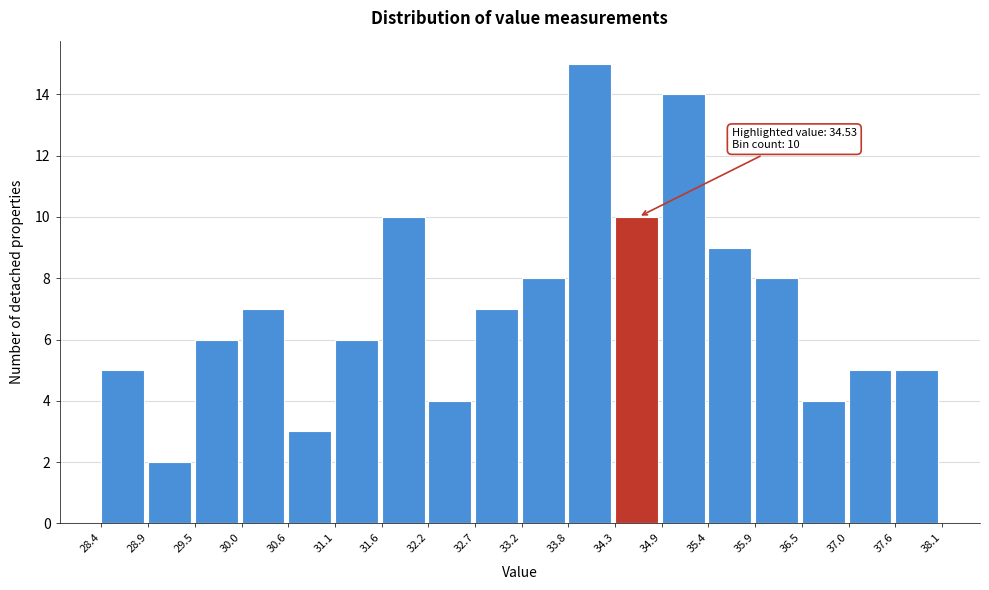

Which range on the x-axis has the tallest bar?

33.8 to 34.3